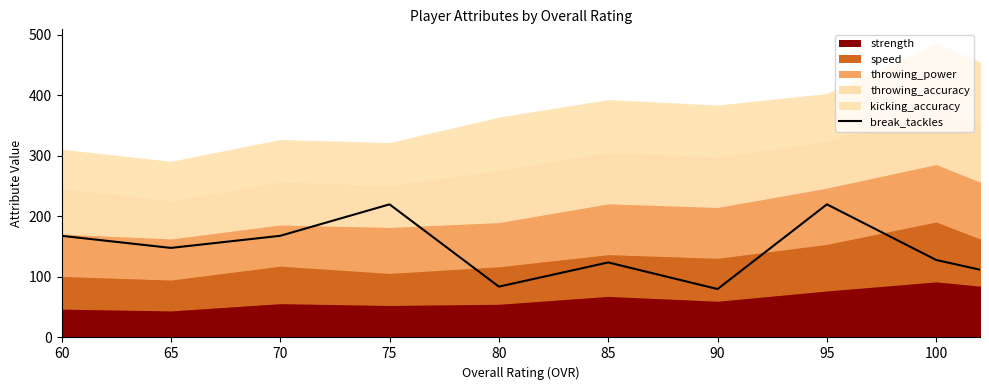

Is it true that the value at 100 is 128?

True